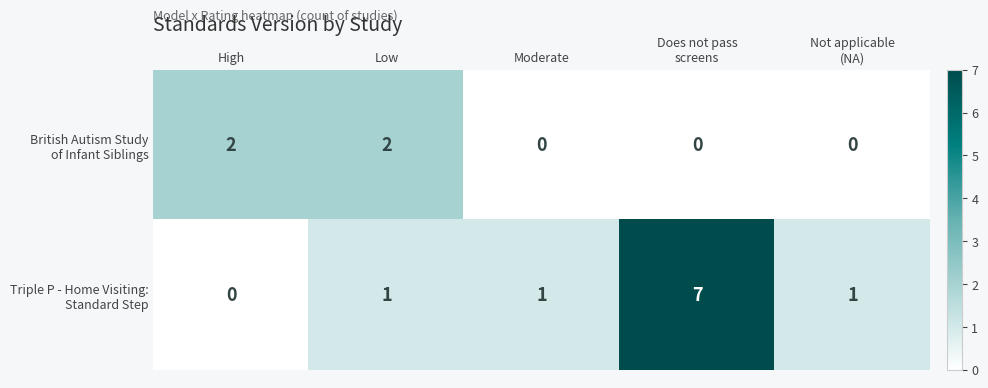

Count the number of data series in this chart.

2